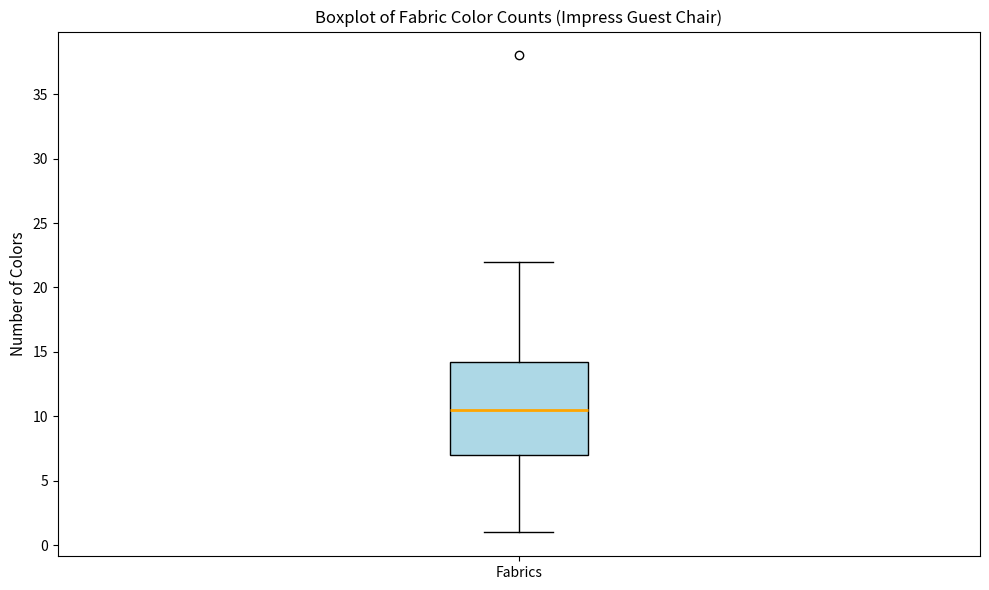

Transcribe this box plot: give where the median line is, the range the box spans, and where the two whiskers end, as read against the y-axis. The values are not printed on the chart, so give them approximately, as read against the axis.

median 10.5, box 7.0 to 14.5, whiskers 1.0 to 22.0